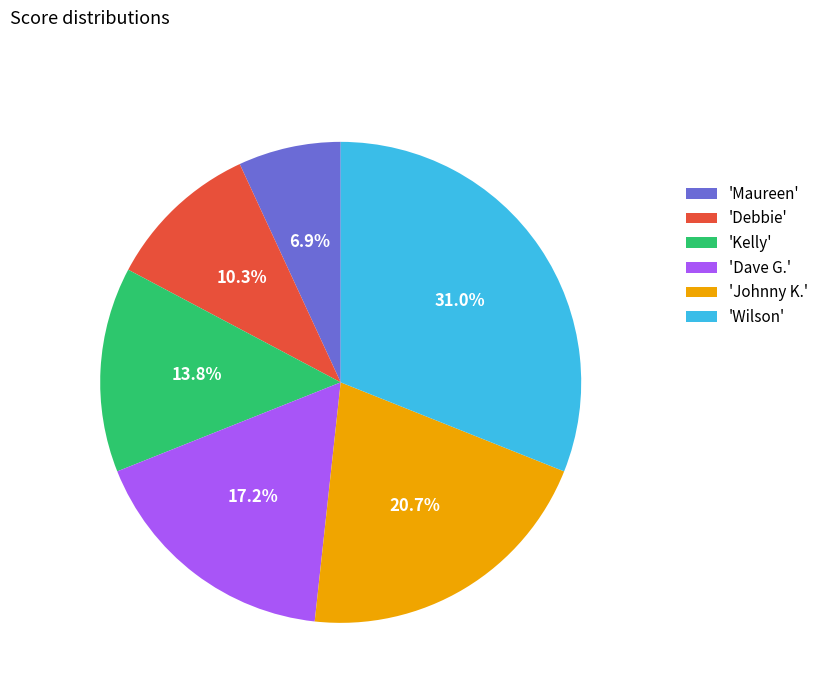

Rank the categories by value from highest to lowest.

'Wilson', 'Johnny K.', 'Dave G.', 'Kelly', 'Debbie', 'Maureen'